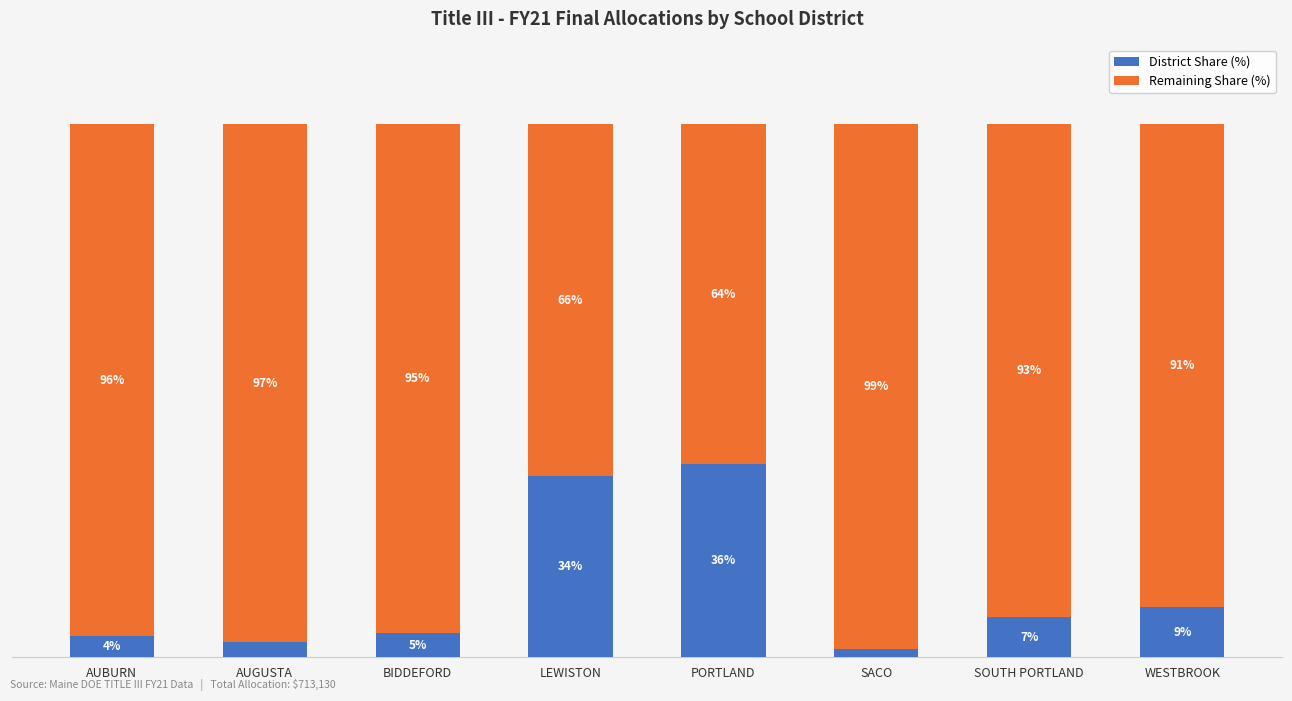

Which category has the highest value in the District Share (%) series?

PORTLAND